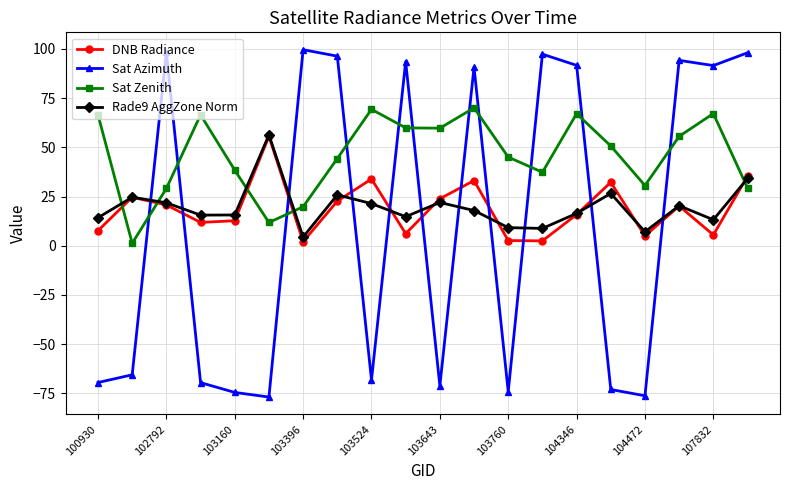

Does the chart have visible grid lines?

Yes